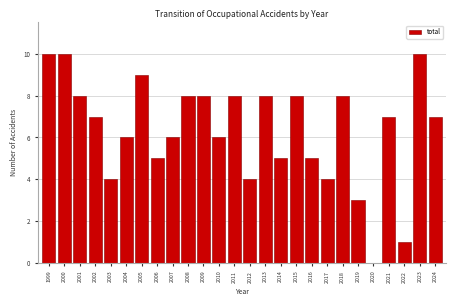

Reading left to right, what are all the values shown in this chart?

1999=10	2000=10	2001=8	2002=7	2003=4	2004=6	2005=9	2006=5	2007=6	2008=8	2009=8	2010=6	2011=8	2012=4	2013=8	2014=5	2015=8	2016=5	2017=4	2018=8	2019=3	2020=0	2021=7	2022=1	2023=10	2024=7